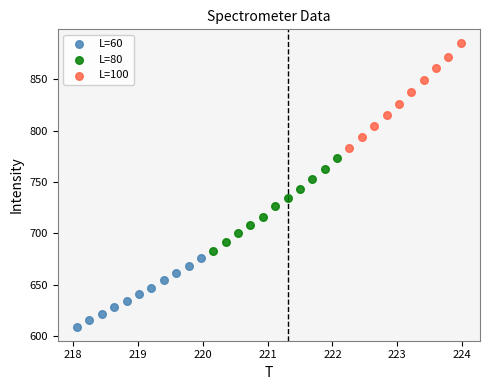

Which series contains the lowest Y value?

L=60